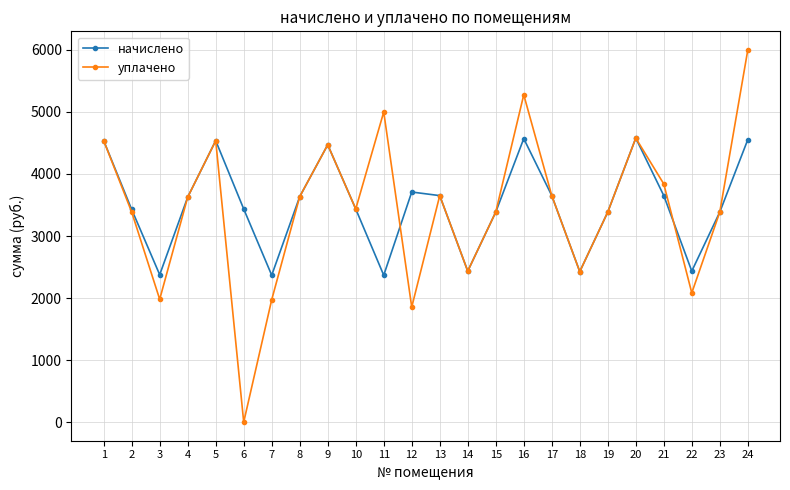

Rank the series by their maximum value, from lowest to highest.

начислено, уплачено